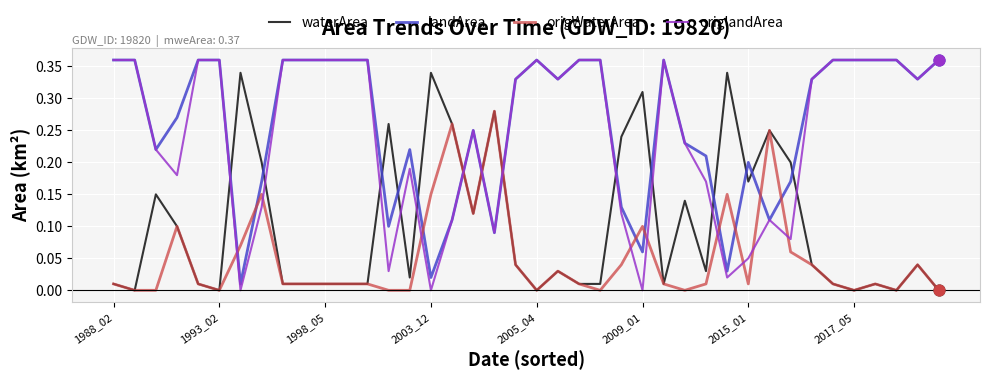

At how many categories does at least one series exceed 0?

40